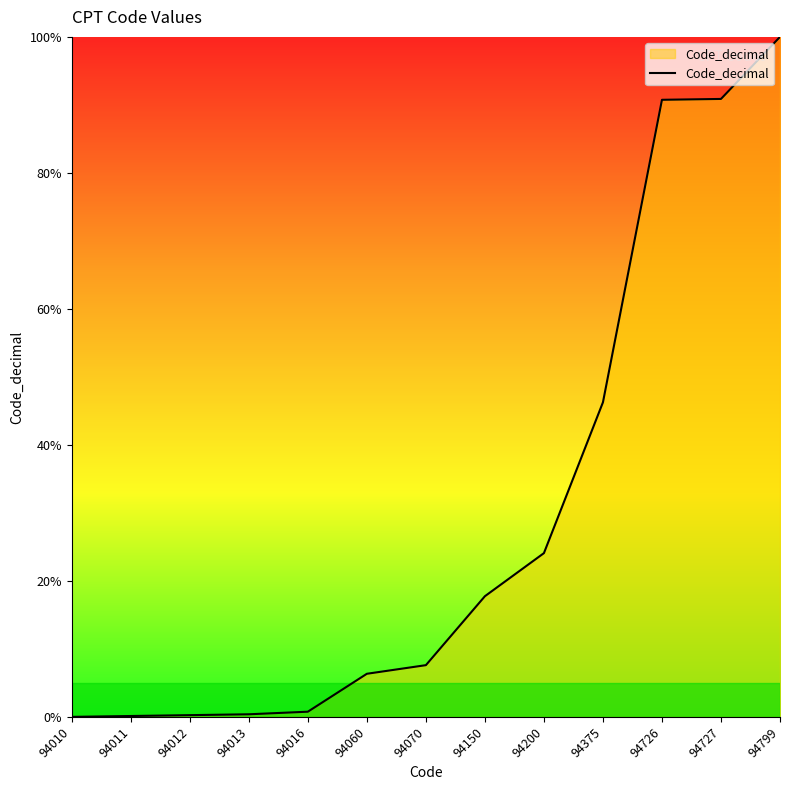

What is the difference between the second highest and second lowest values?

90.7